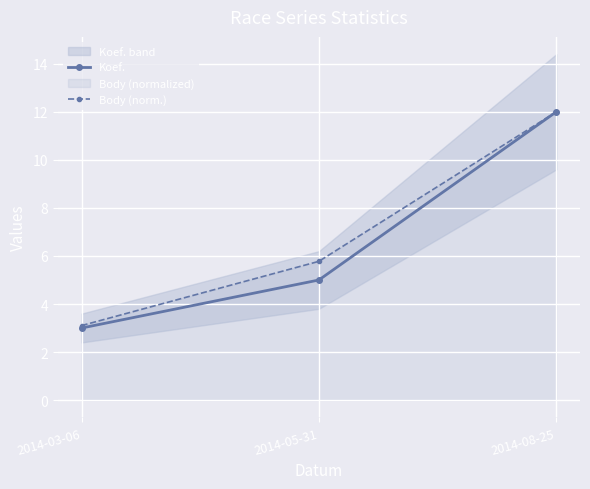

At which label does Body (norm.) reach its peak?

2014-08-25